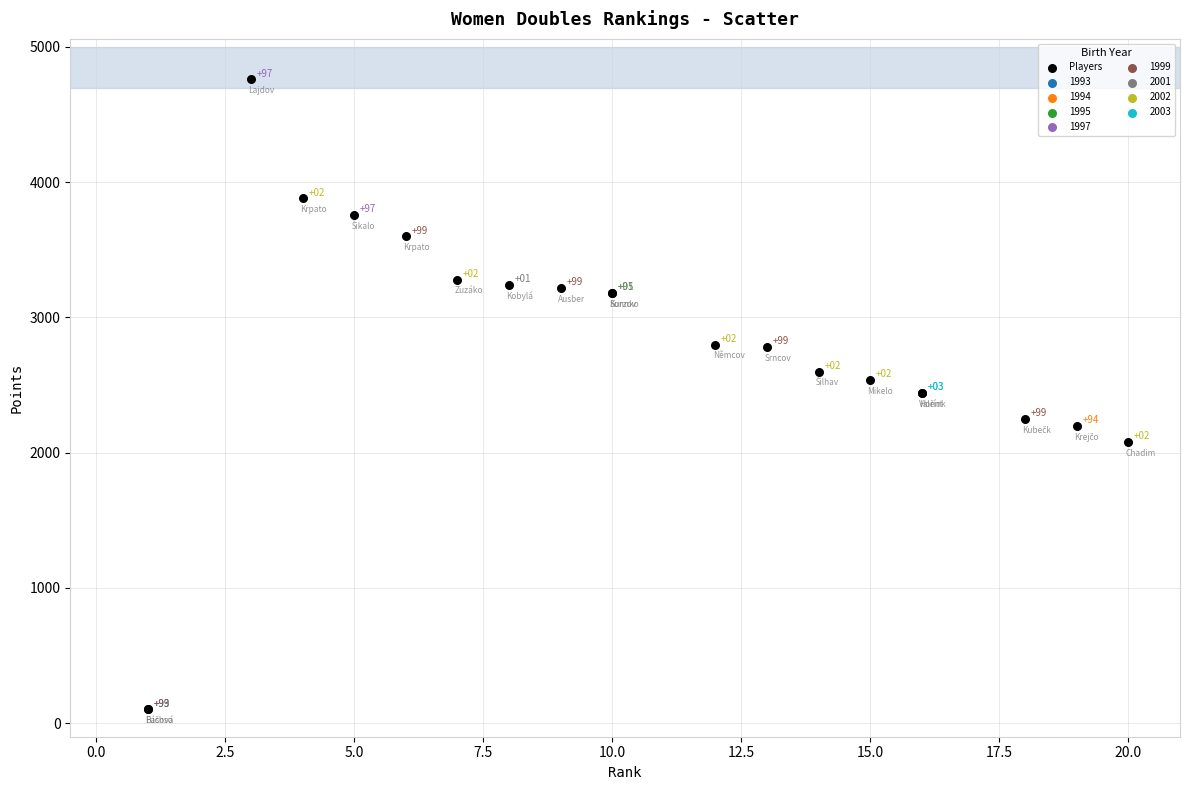

What Y value in the scatter plot is closest to 2431?

2440